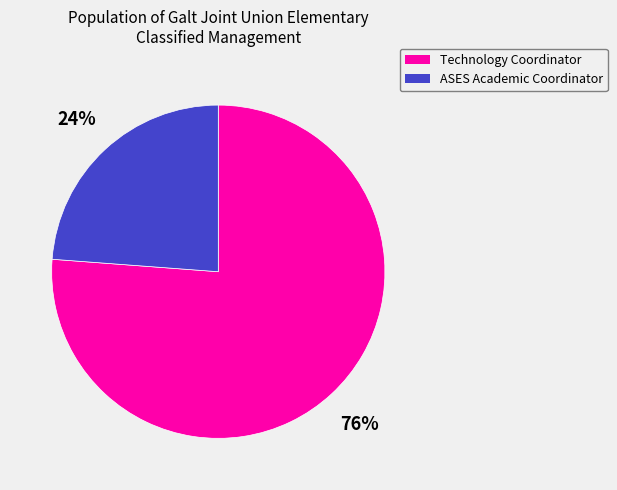

Combined, do Technology Coordinator and ASES Academic Coordinator account for over 50%?

Yes